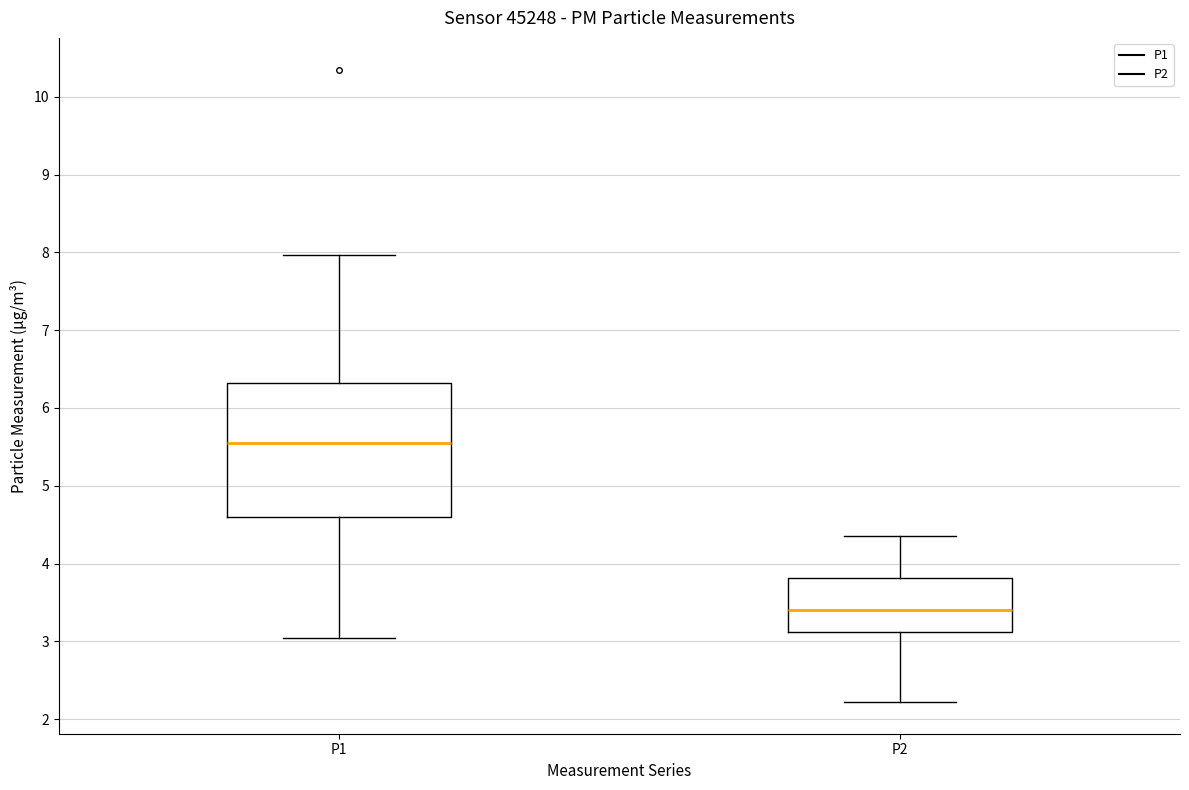

Reading left to right, read every box against the y-axis: the position of its median line, the range the box covers, and the ends of its whiskers. The values are not printed on the chart, so give them approximately, as read against the axis.

P1: median 5.6, box 4.6 to 6.3, whiskers 3.1 to 8.0
P2: median 3.4, box 3.1 to 3.8, whiskers 2.2 to 4.4